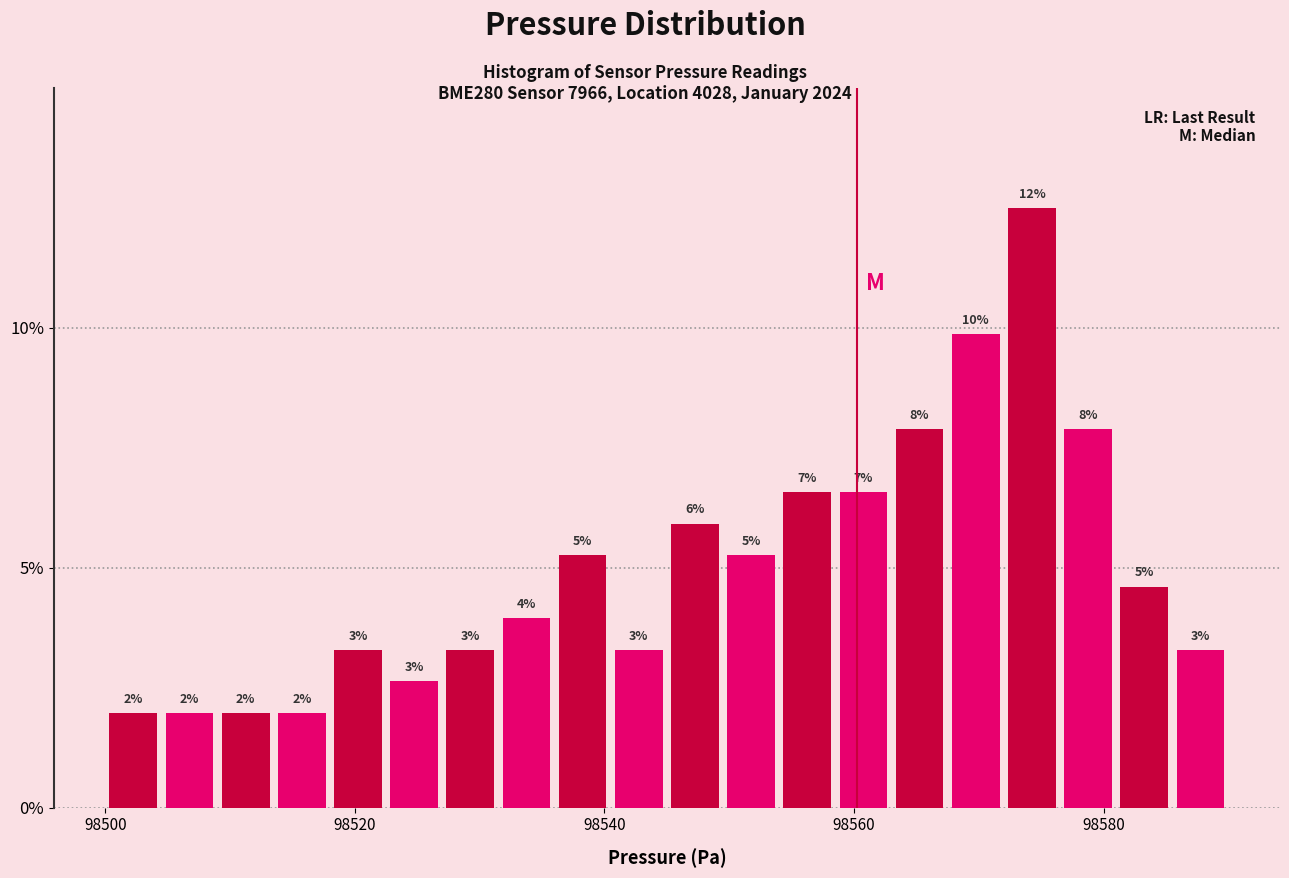

Read against the x-axis, roughly where is the centre of the tallest bar?

98574